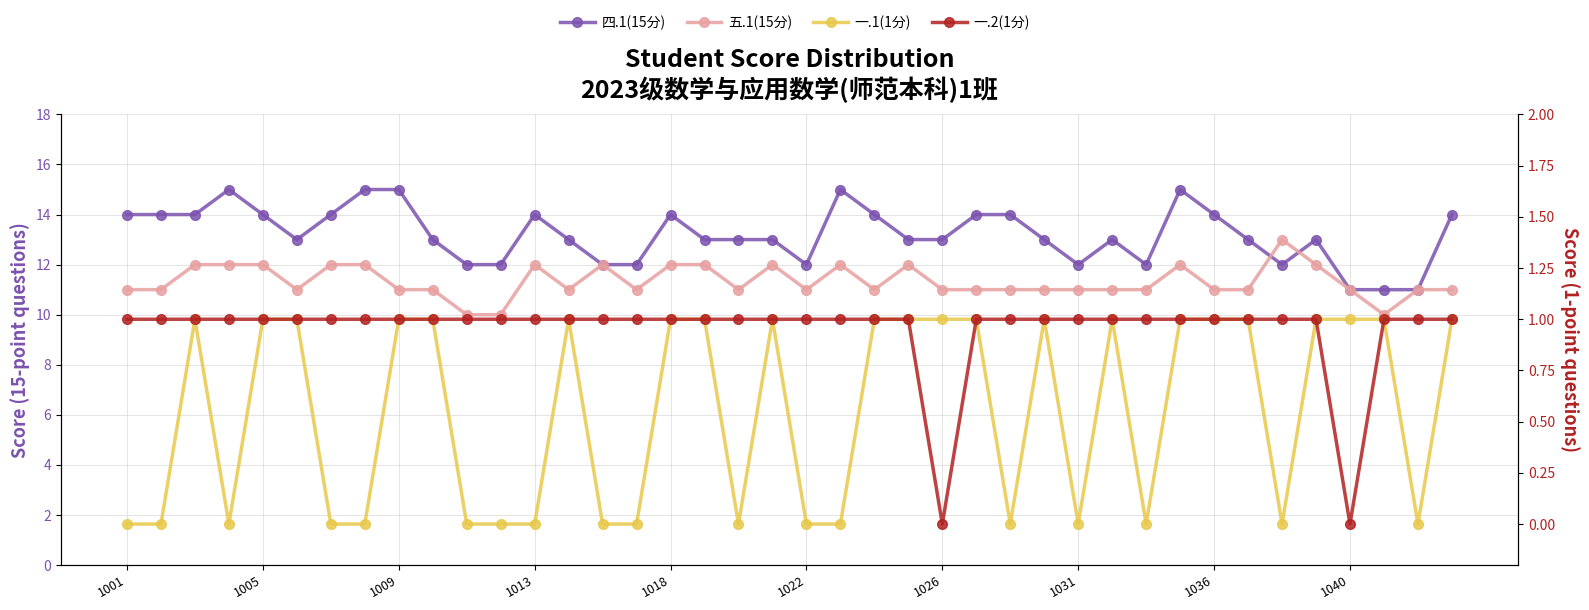

Reading left to right, what are all the values shown in this chart?

四.1(15分): 14	14	14	15	14	13	14	15	15	13	12	12	14	13	12	12	14	13	13	13	12	15	14	13	13	14	14	13	12	13	12	15	14	13	12	13	11	11	11	14
五.1(15分): 11	11	12	12	12	11	12	12	11	11	10	10	12	11	12	11	12	12	11	12	11	12	11	12	11	11	11	11	11	11	11	12	11	11	13	12	11	10	11	11
一.1(1分): 0	0	1	0	1	1	0	0	1	1	0	0	0	1	0	0	1	1	0	1	0	0	1	1	1	1	0	1	0	1	0	1	1	1	0	1	1	1	0	1
一.2(1分): 1	1	1	1	1	1	1	1	1	1	1	1	1	1	1	1	1	1	1	1	1	1	1	1	0	1	1	1	1	1	1	1	1	1	1	1	0	1	1	1